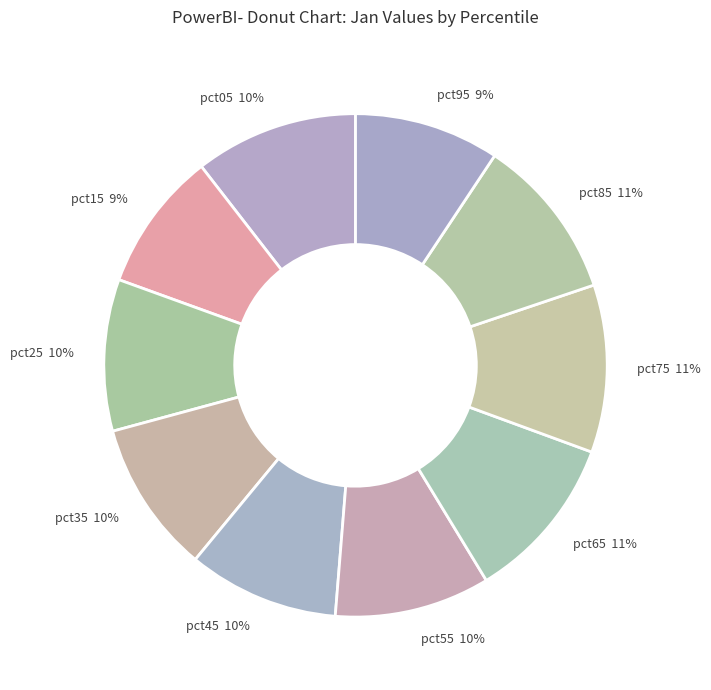

To the nearest percent, what is the difference between the pct55 and pct75 slice percentages?

1%